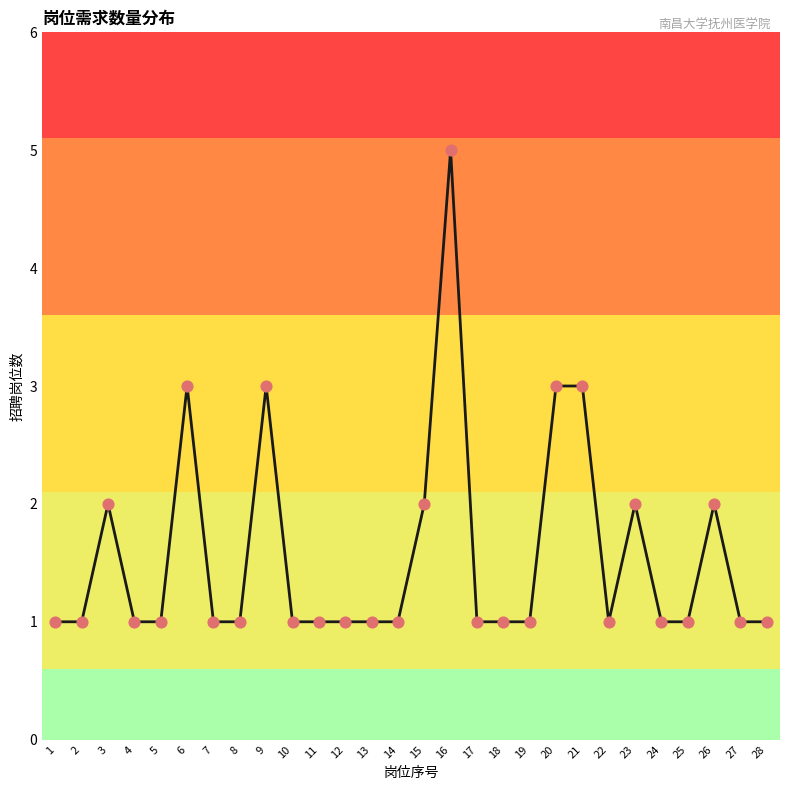

Between 5 and 20, which is larger?

20